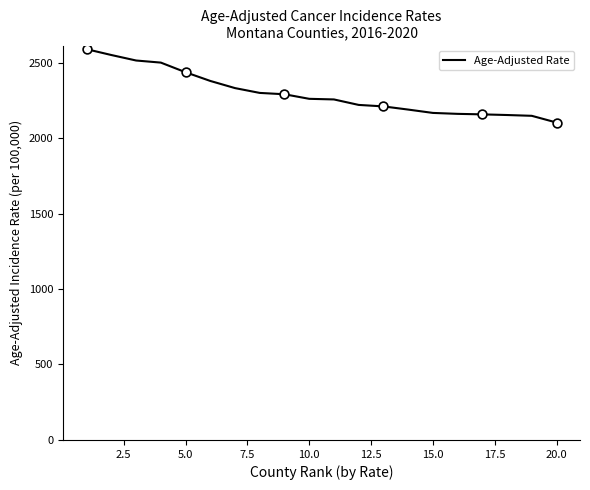

What is the minimum value shown in the chart?

2102.8